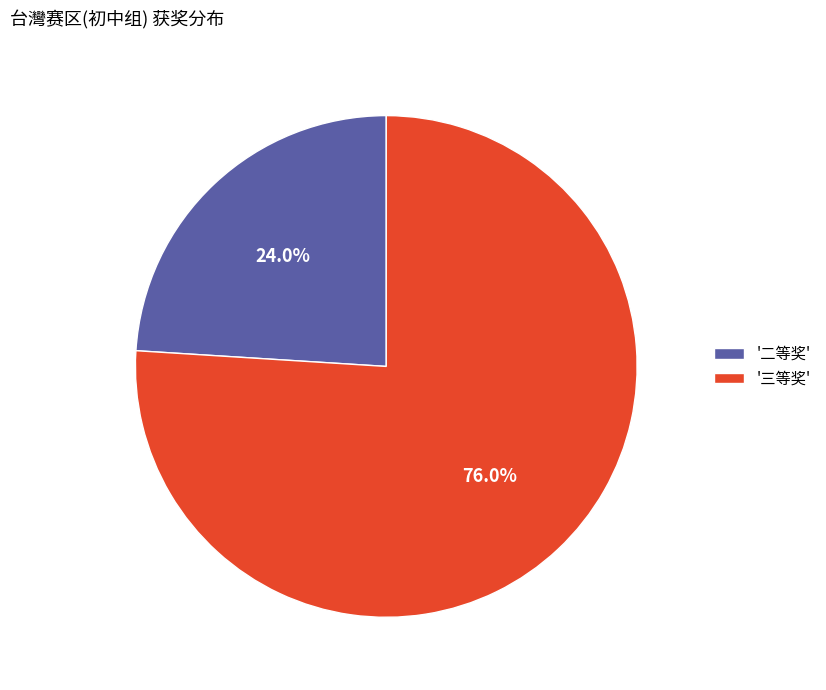

Approximately how many times larger is the value at '三等奖' compared to '二等奖'?

3.2